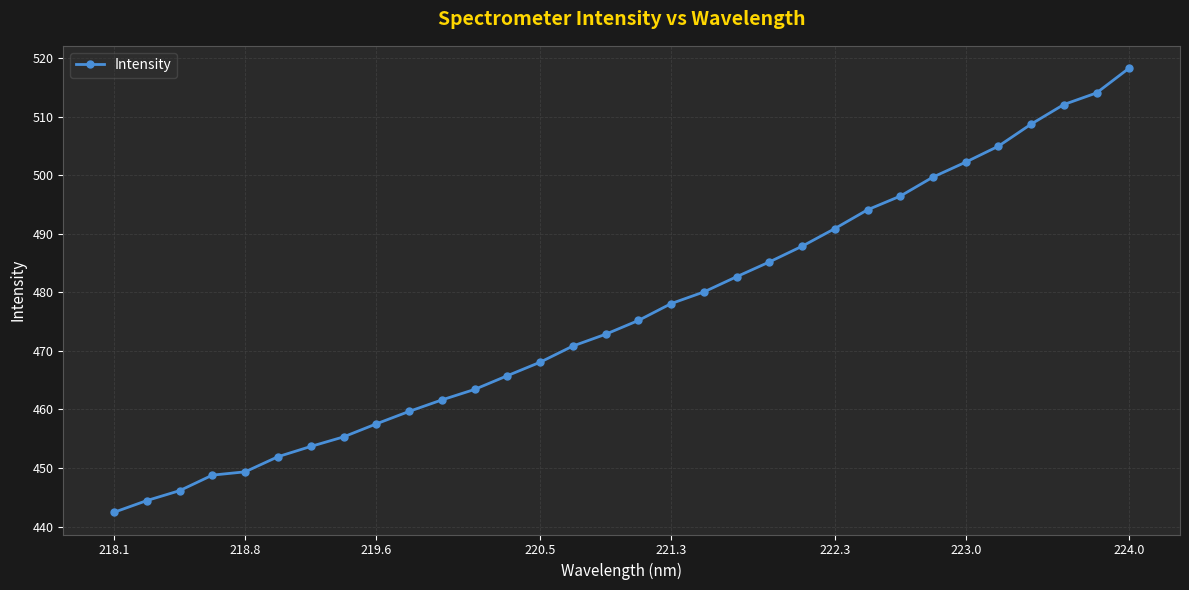

What is the sum of all values?

15241.8